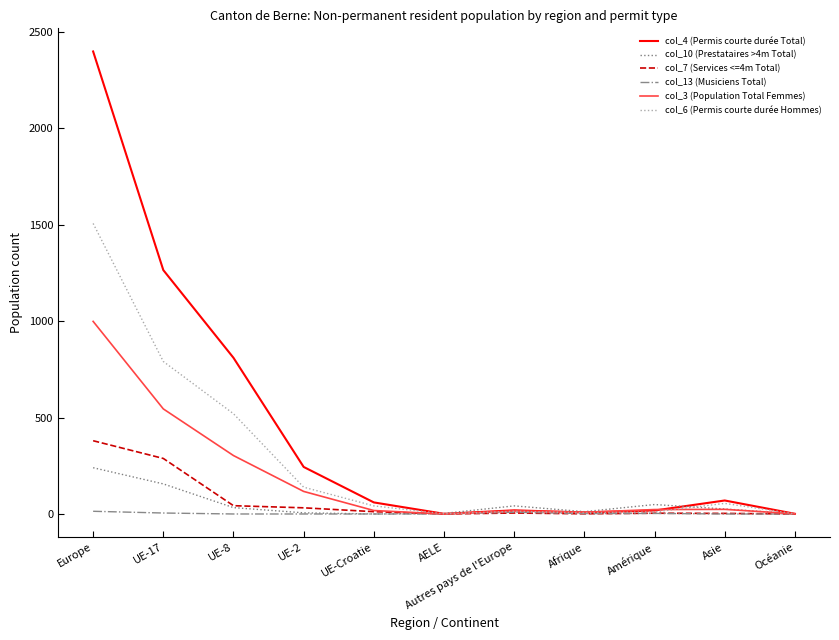

Which series has the widest spread of values?

col_4 (Permis courte durée Total)